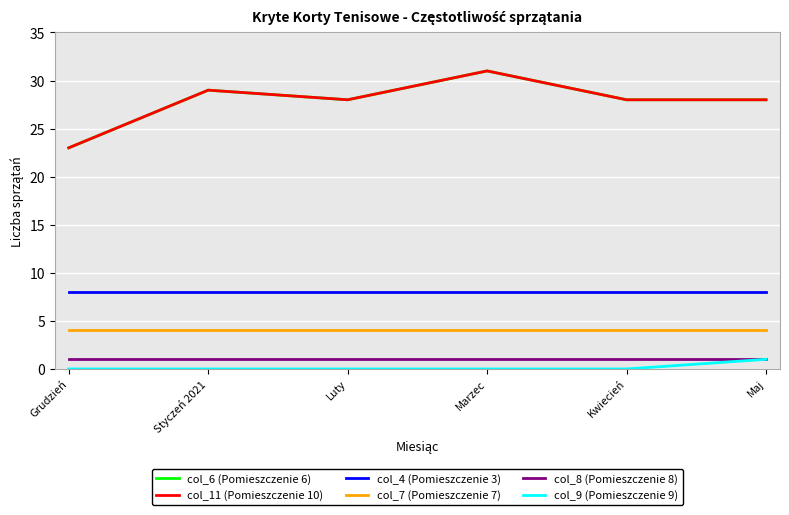

True or false: col_6 (Pomieszczenie 6) and col_7 (Pomieszczenie 7) intersect in this chart.

False